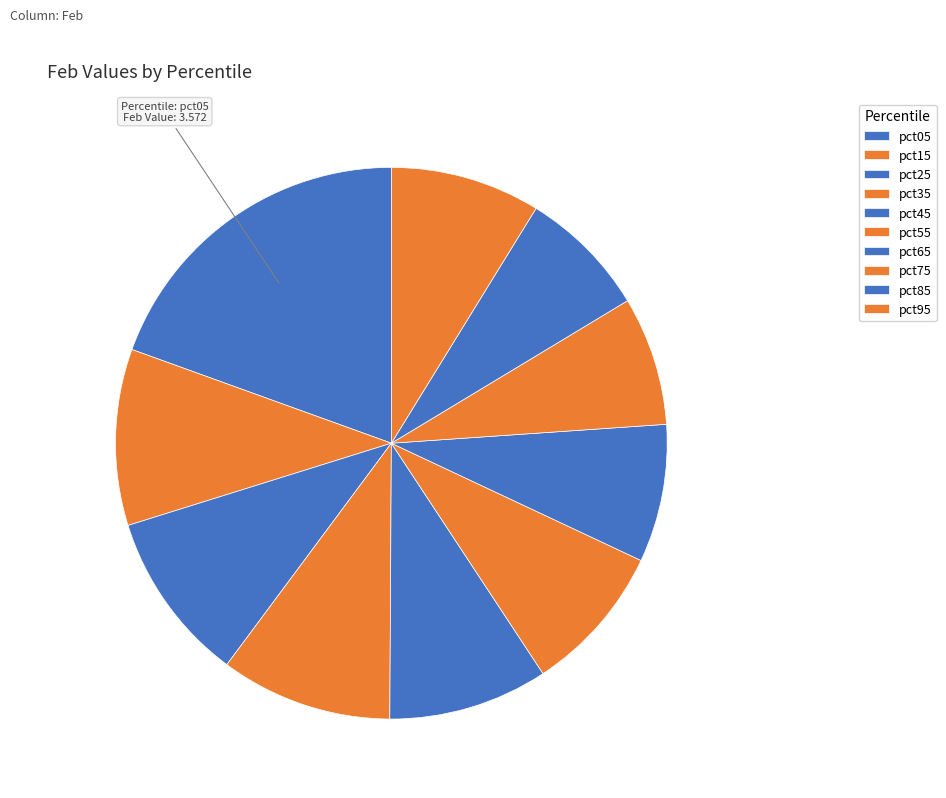

Is there a majority slice in this chart?

No